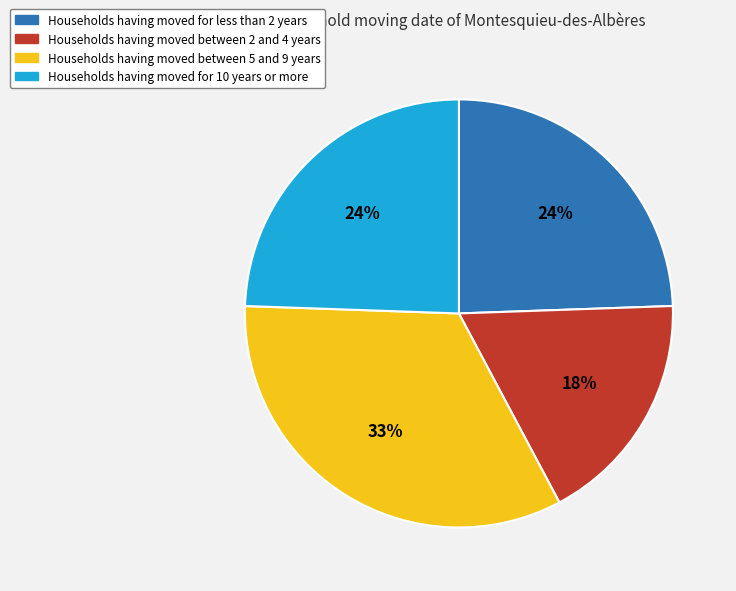

How many segments does this pie chart have?

4